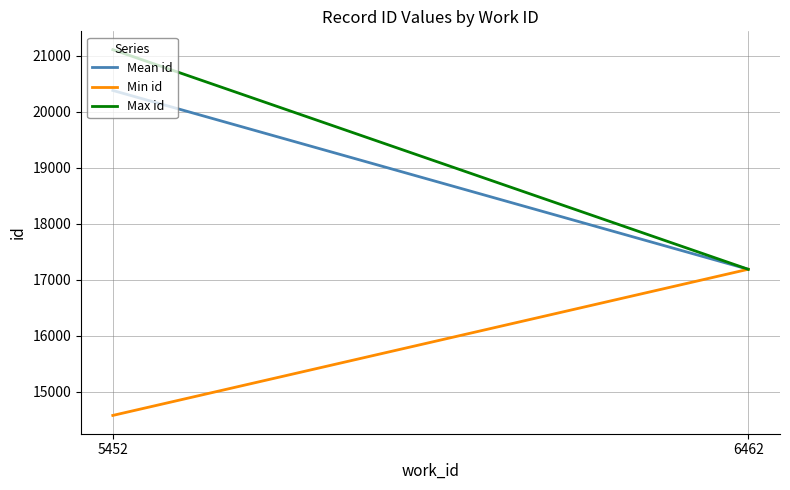

What are all the series names shown in the legend?

Mean id, Min id, Max id